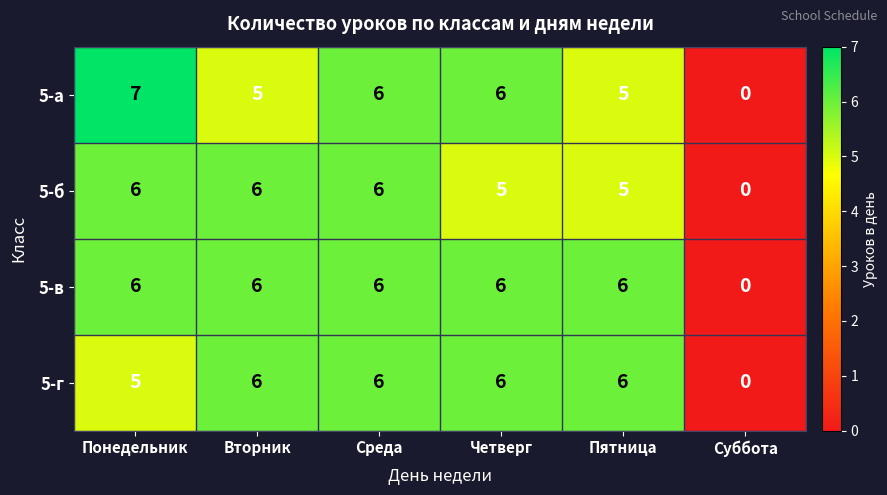

What is the sum of the 5-а values at Суббота and Среда?

6